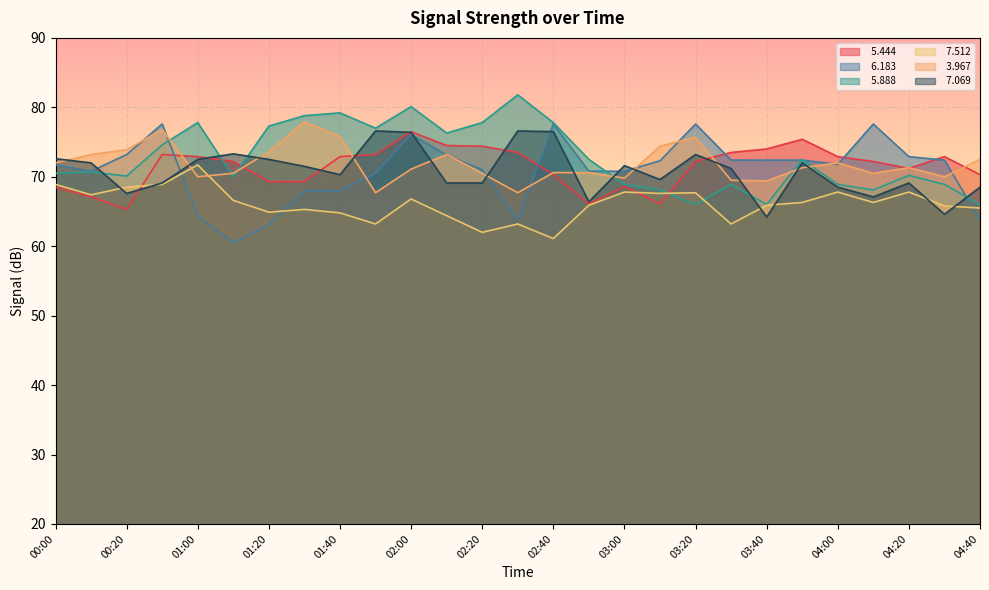

What are all the series names shown in the legend?

  5.444,   6.183,   5.888,   7.512,   3.967,   7.069